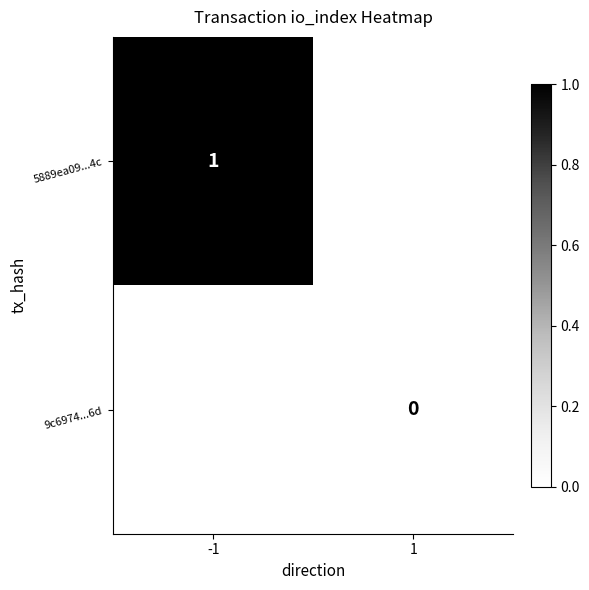

Where is 5889ea09...4c nearest to the value 1?

-1